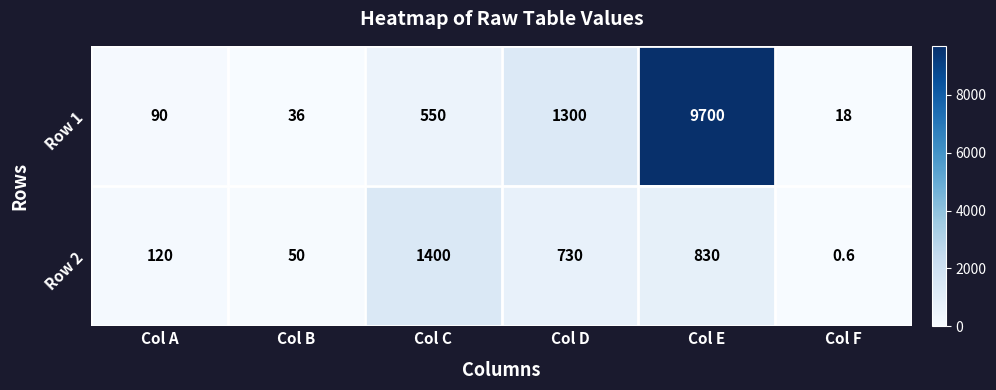

At which label is Row 1 closest to 4859?

Col D